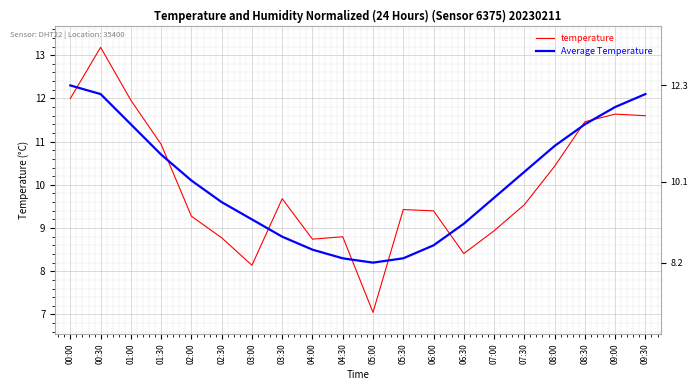

What is the sum of the temperature values at 00:30 and 02:00?

22.5